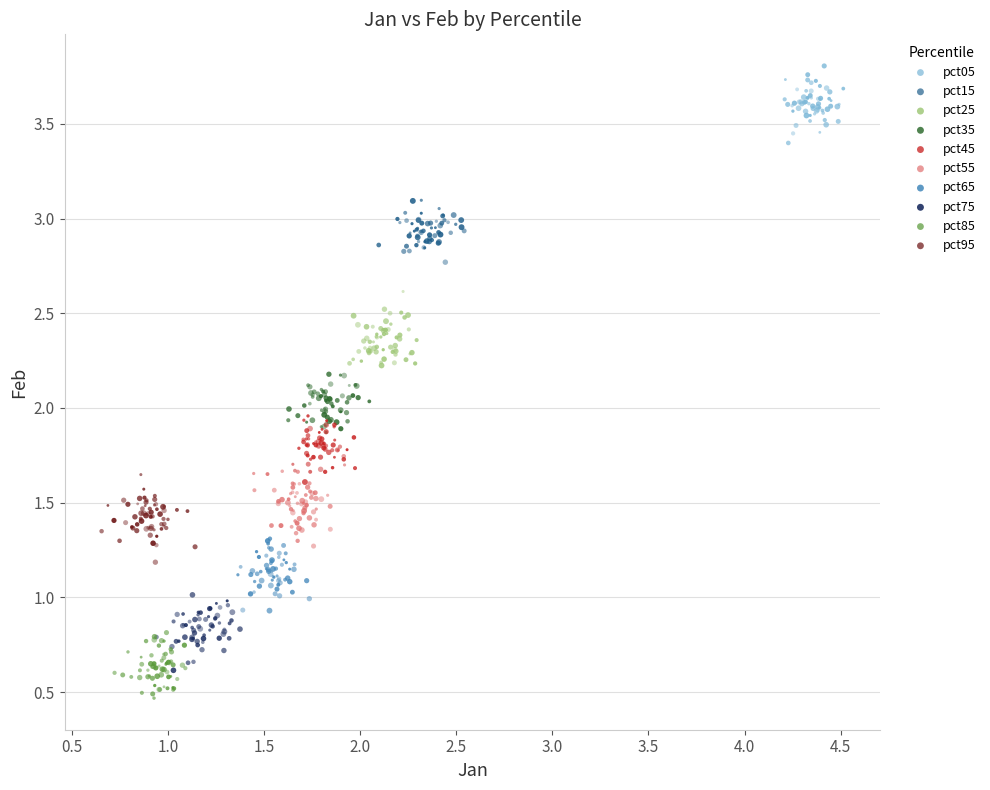

Which series reaches the maximum Y coordinate?

pct05